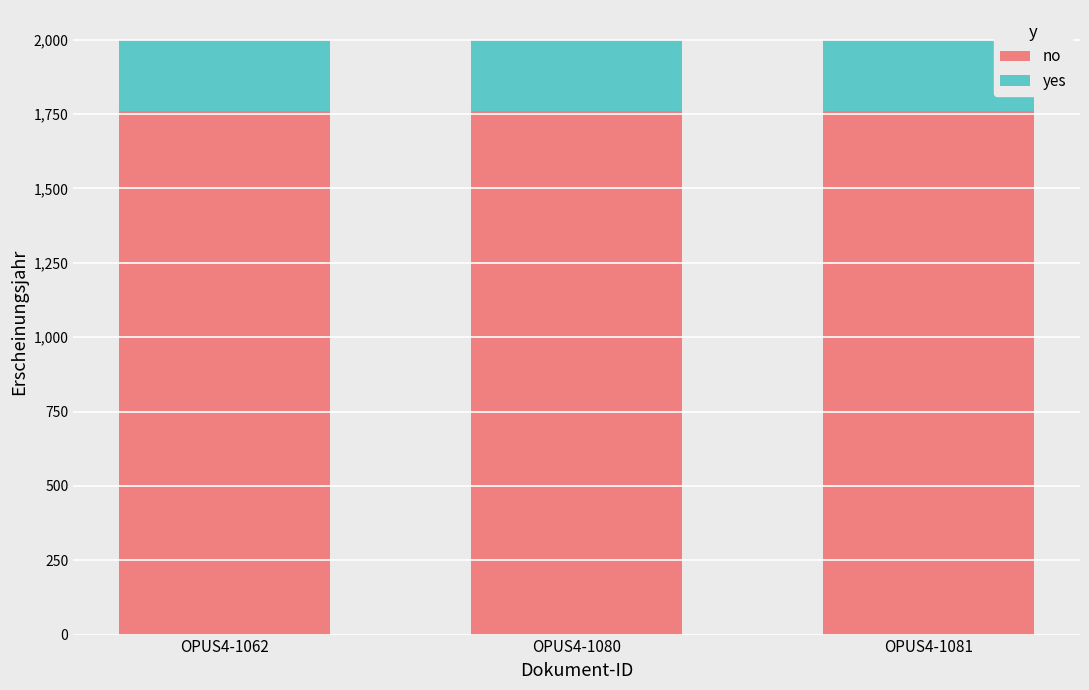

What is the total value across all series at OPUS4-1080?

2000